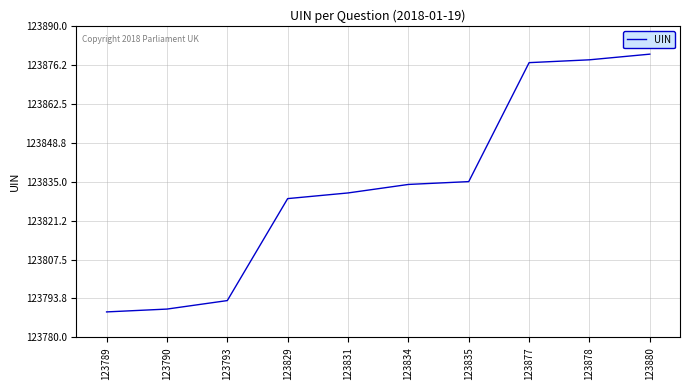

Does the chart display data point markers on the line(s)?

No